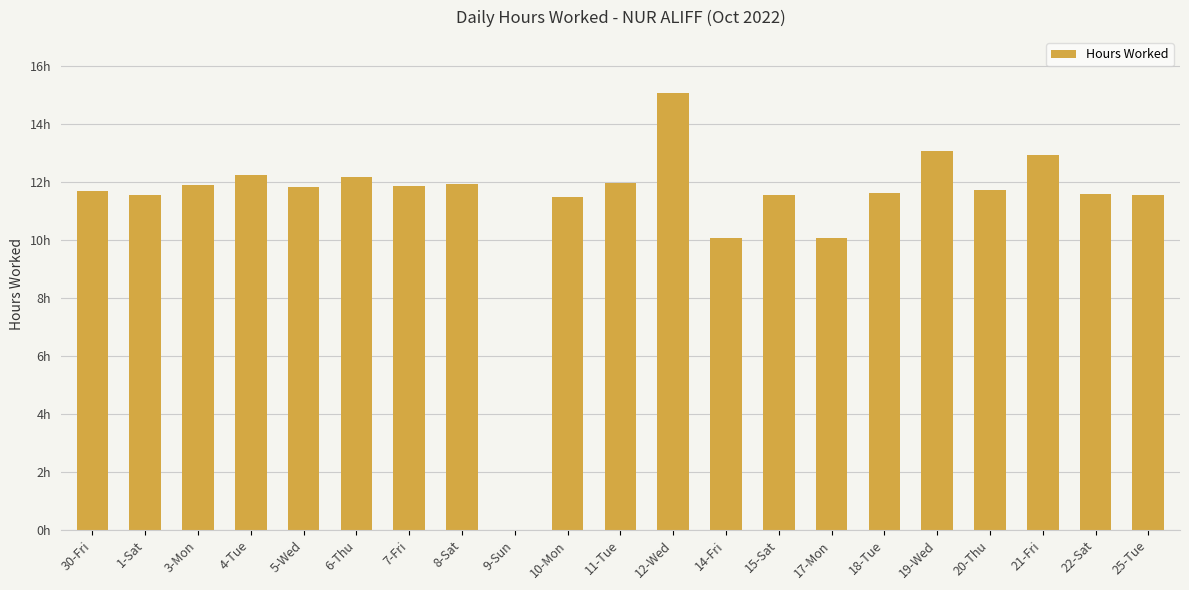

What value does the data have at 3-Mon?

11.9